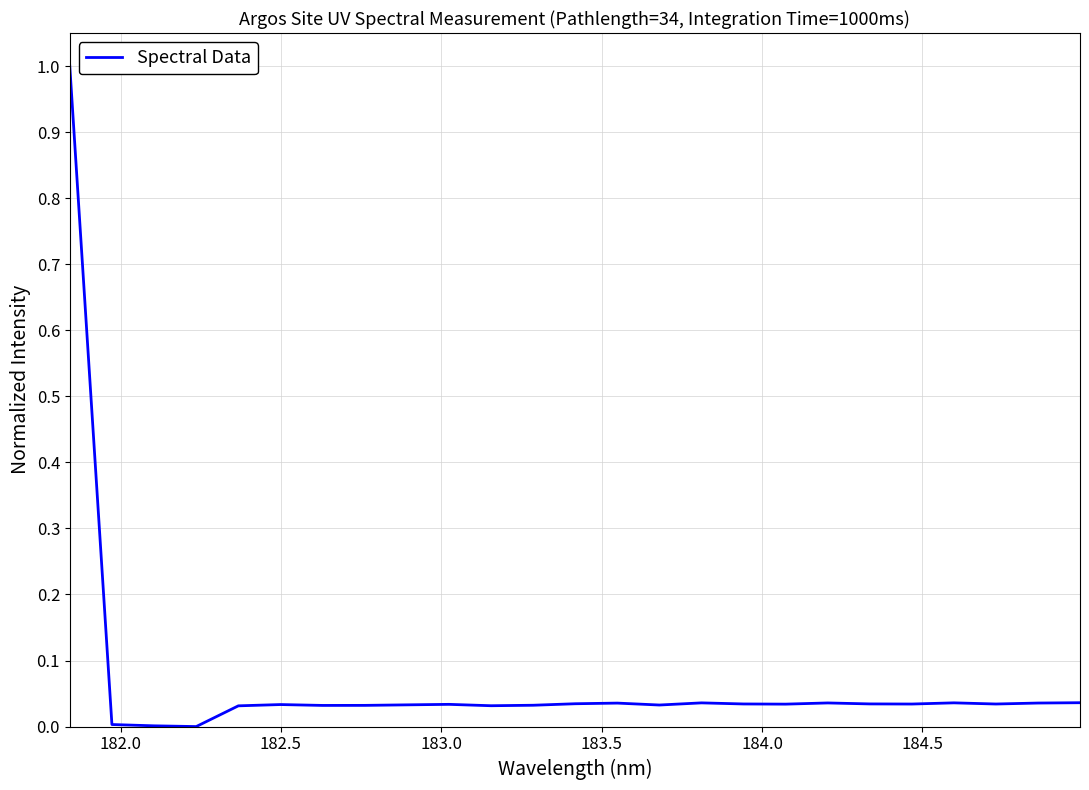

What is the difference between the maximum and minimum values?

1.0